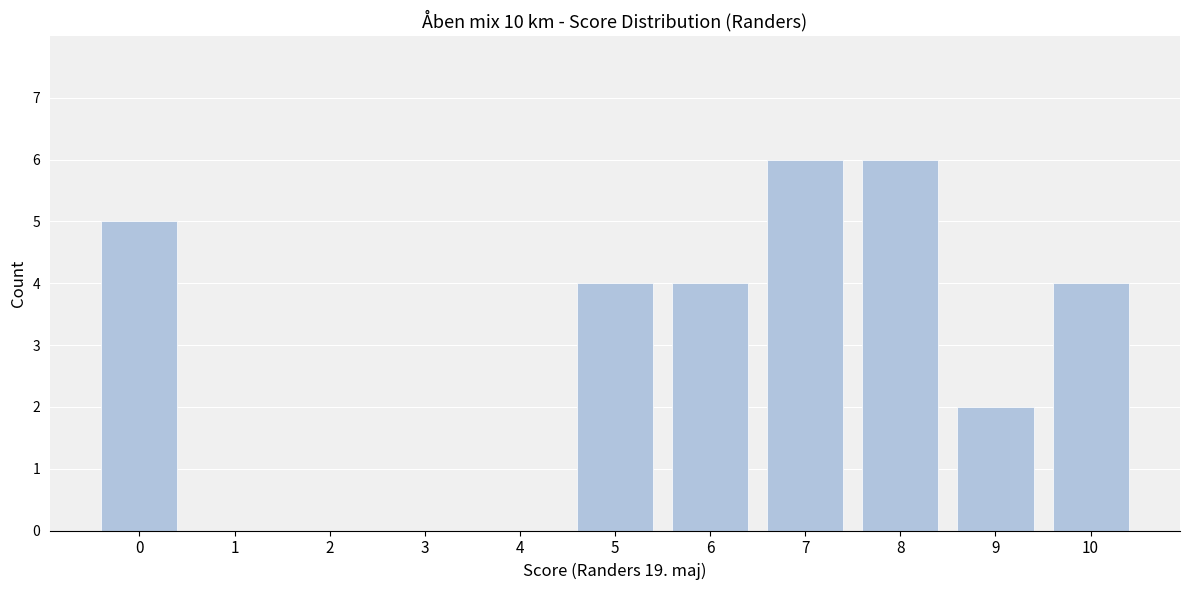

Reading left to right, list all the values displayed in this chart.

0=5	1=0	2=0	3=0	4=0	5=4	6=4	7=6	8=6	9=2	10=4